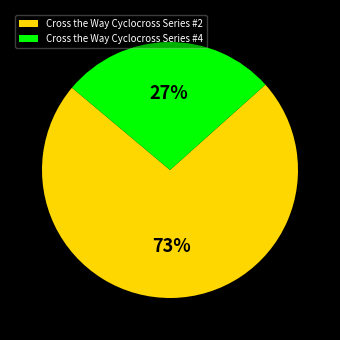

Rank the categories by value from highest to lowest.

Cross the Way Cyclocross Series #2, Cross the Way Cyclocross Series #4